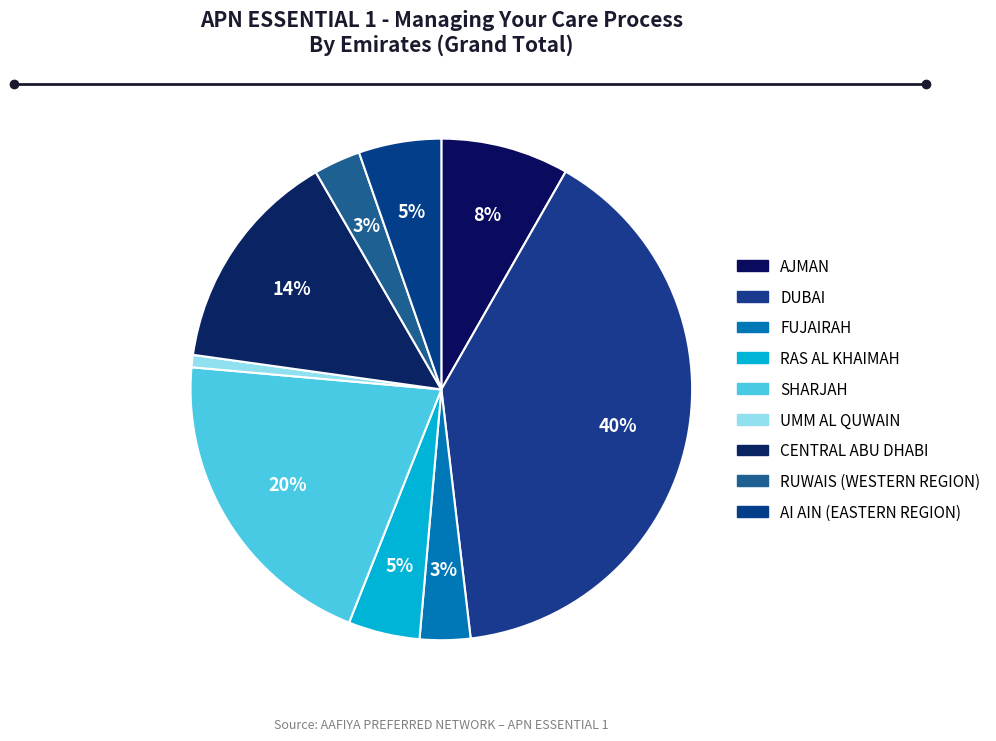

Count the number of slices in the pie.

9